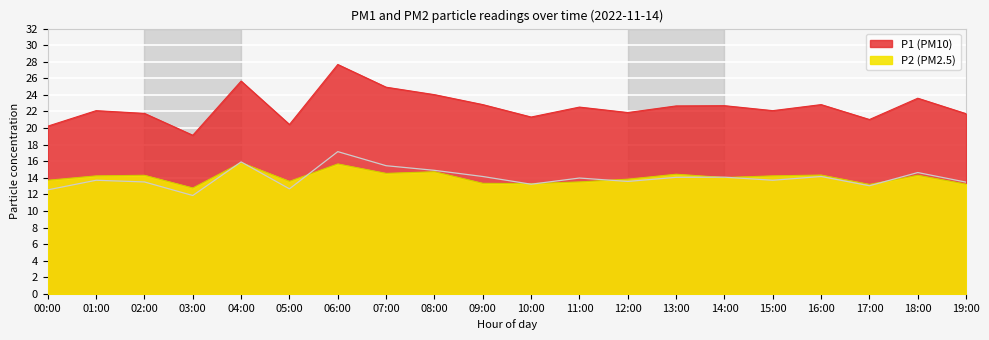

Reading left to right, transcribe all the data shown in this chart.

P1: 00:00=20.2	01:00=22.1	02:00=21.8	03:00=19.1	04:00=25.7	05:00=20.4	06:00=27.7	07:00=24.9	08:00=24.0	09:00=22.8	10:00=21.3	11:00=22.5	12:00=21.9	13:00=22.7	14:00=22.7	15:00=22.1	16:00=22.8	17:00=21.0	18:00=23.6	19:00=21.7
P2: 00:00=13.7	01:00=14.2	02:00=14.3	03:00=12.8	04:00=15.8	05:00=13.6	06:00=15.7	07:00=14.5	08:00=14.7	09:00=13.3	10:00=13.3	11:00=13.5	12:00=13.8	13:00=14.4	14:00=14.0	15:00=14.2	16:00=14.3	17:00=13.2	18:00=14.3	19:00=13.2